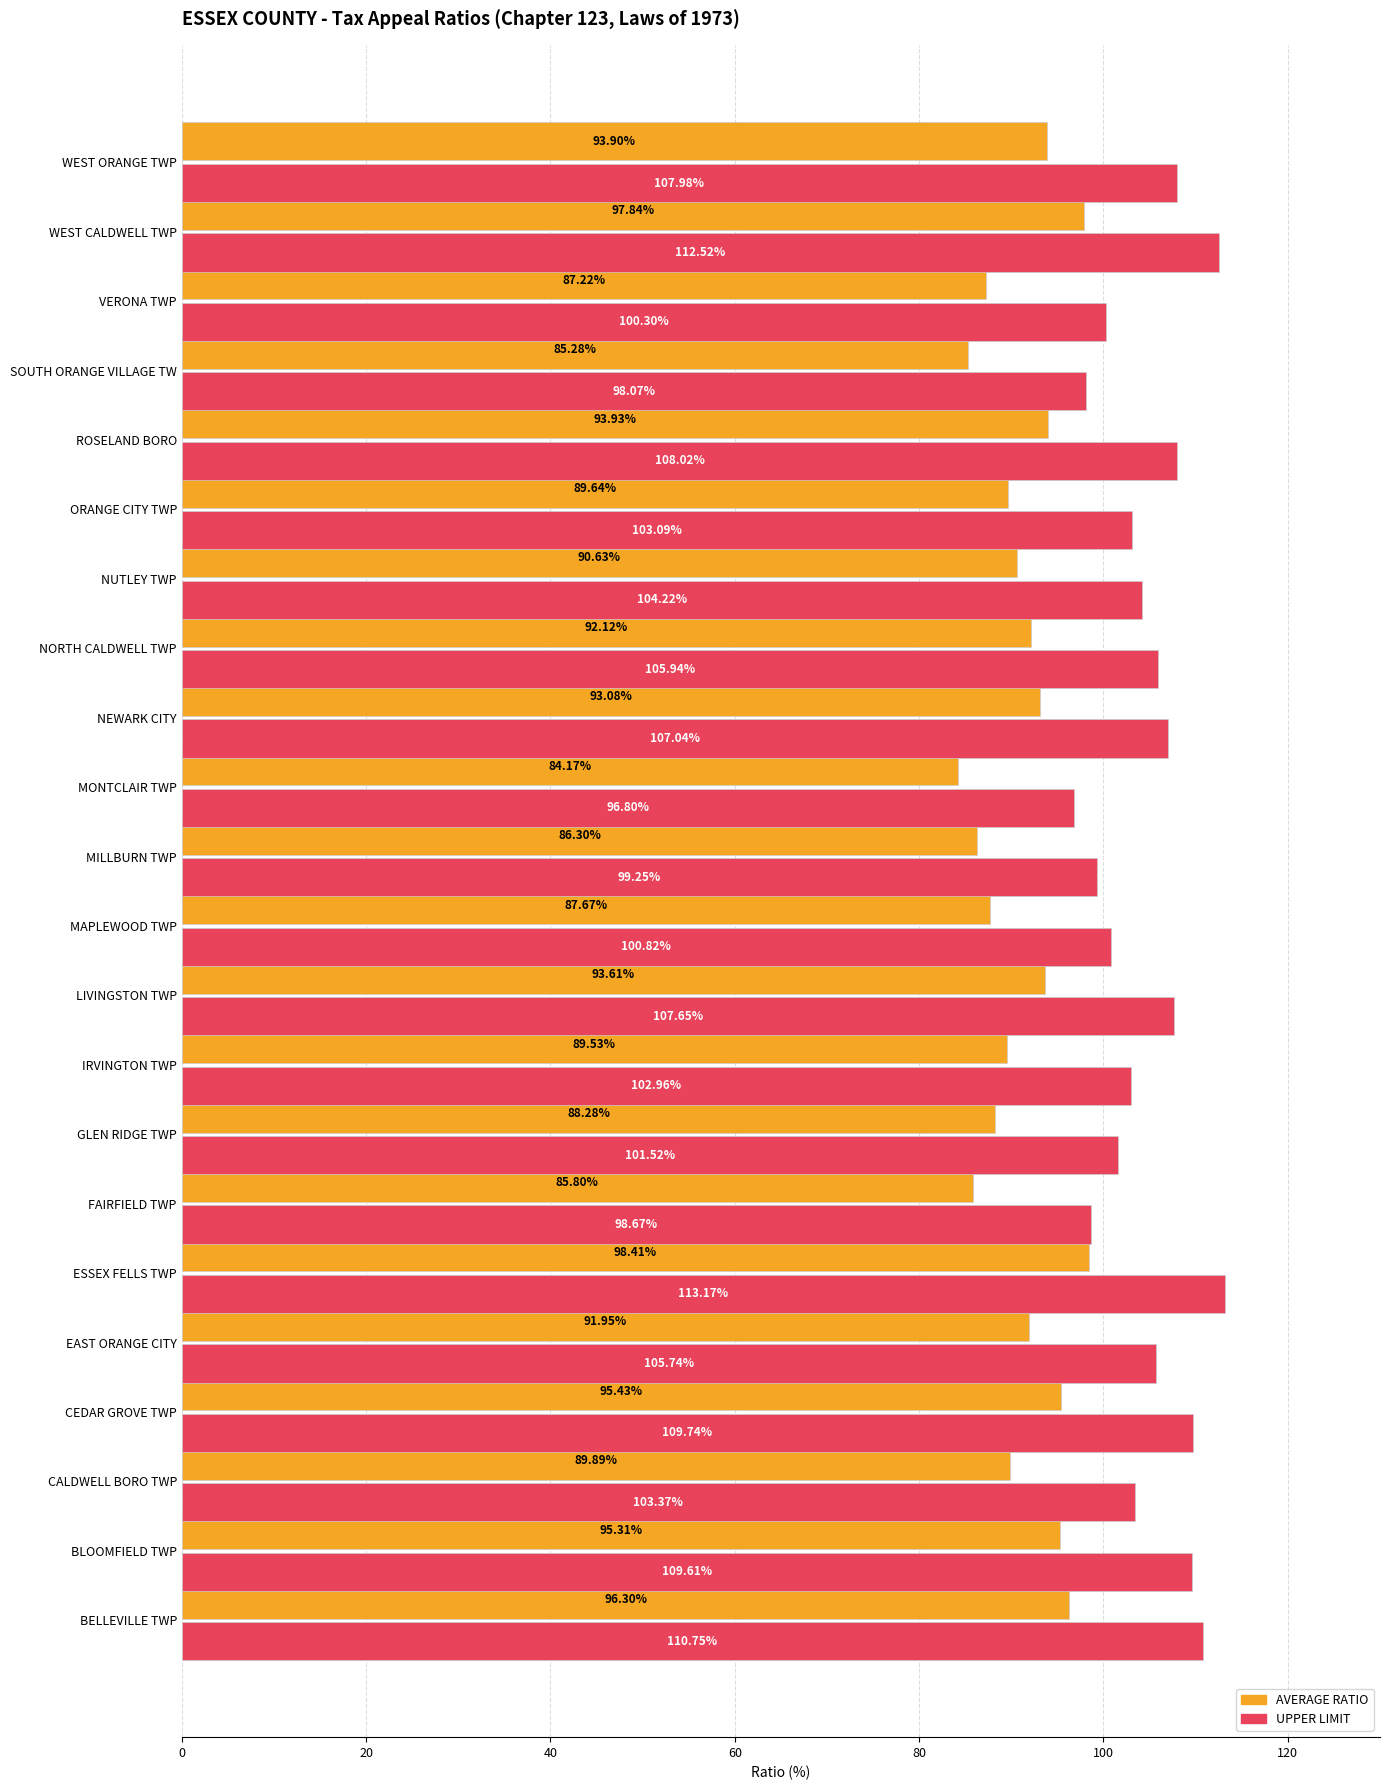

At which category is the sum across all series the highest?

ESSEX FELLS TWP